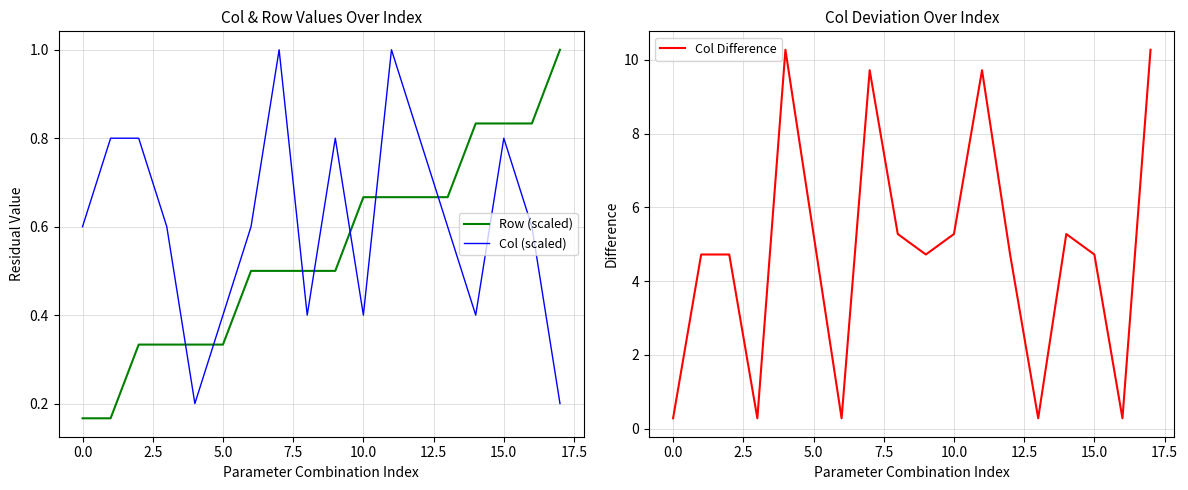

At how many categories does at least one series exceed 9?

4